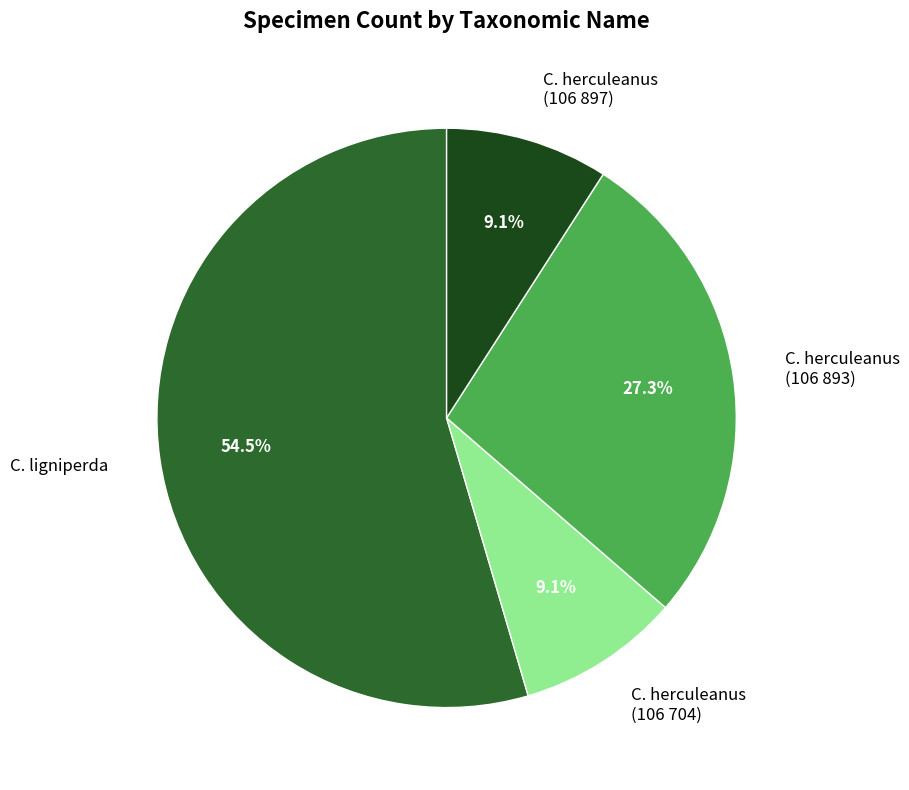

Does C. herculeanus (106 704) account for over 50% of the chart?

No